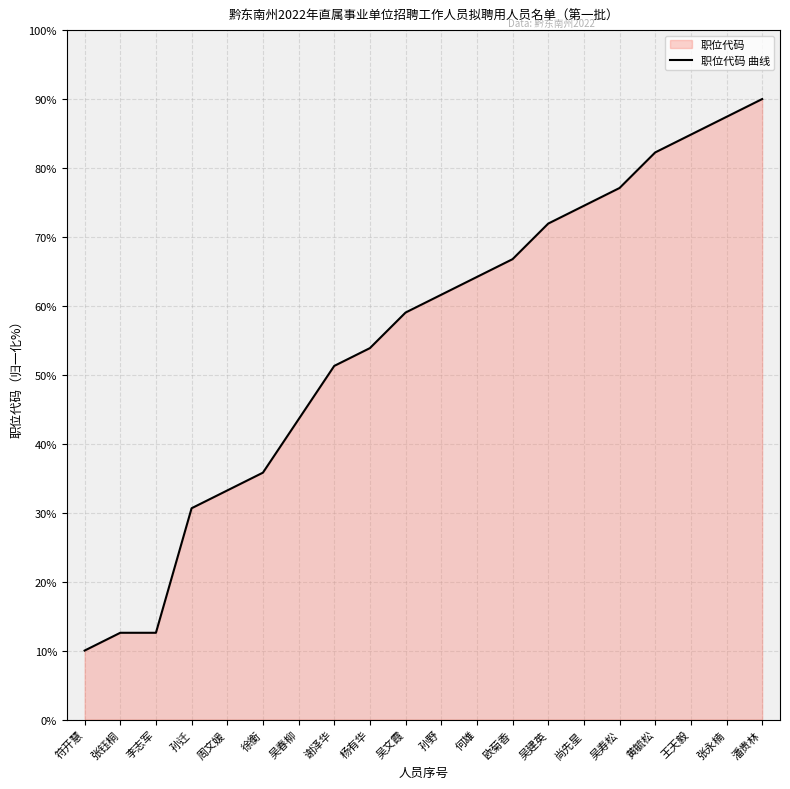

Between 黄毓松 and 谢泽华, which is larger?

黄毓松